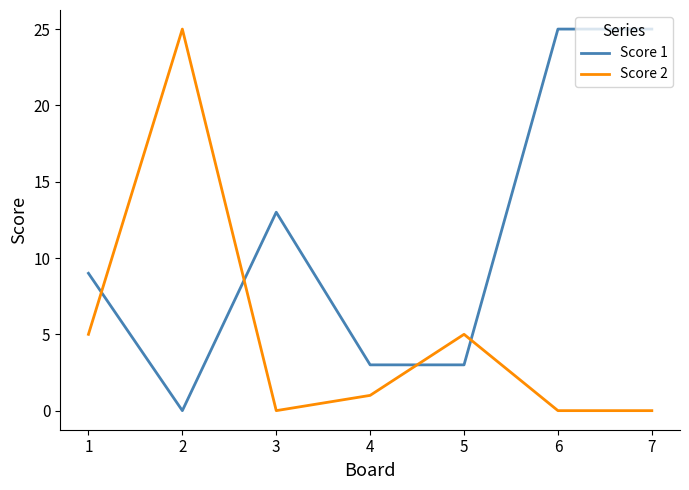

What is the difference between the second highest and second lowest values in the Score 1 series?

22